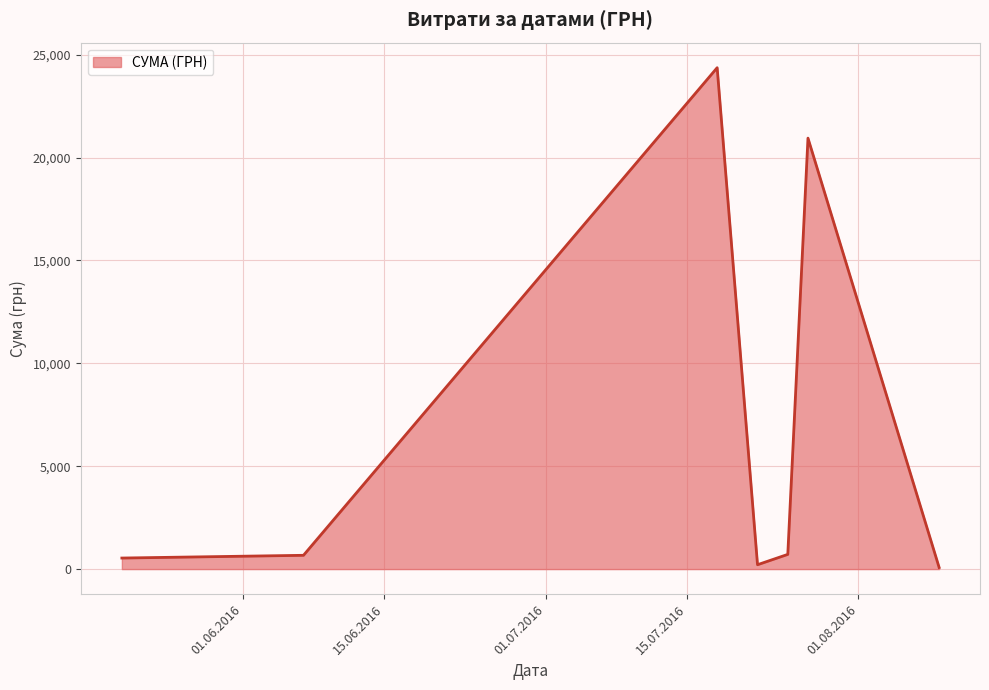

How many interior local peaks (higher than both neighbors) does the data have?

2